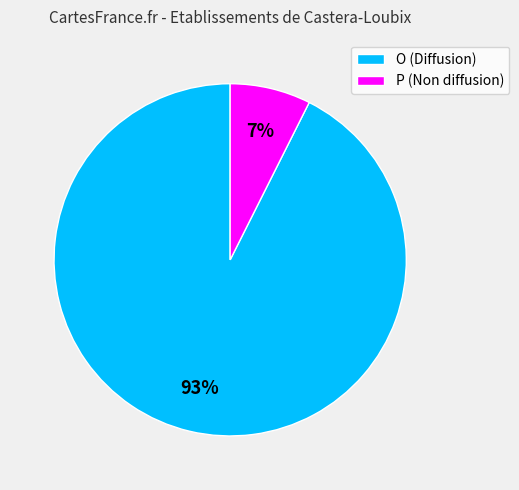

Is the sum of O (Diffusion) and P (Non diffusion) greater than half?

Yes